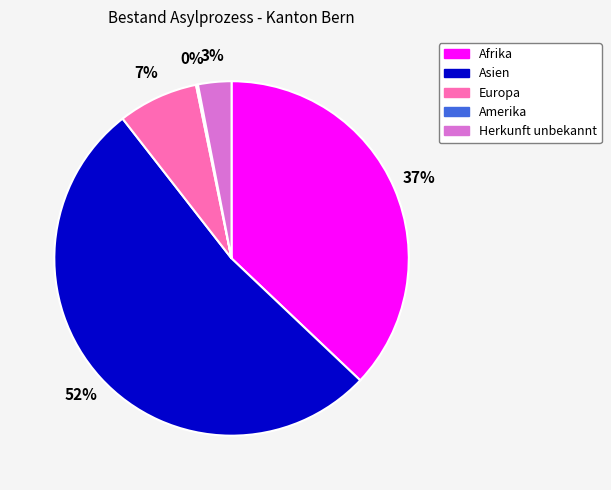

Is it true that Asien is 52% of the pie?

True